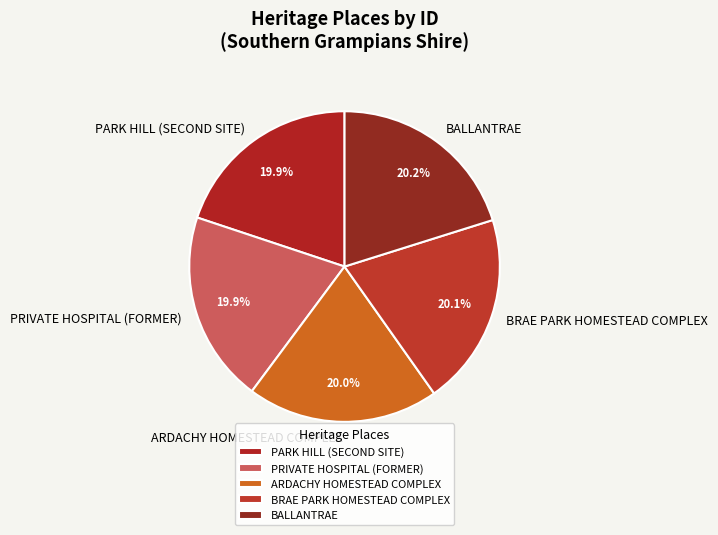

To the nearest percent, what portion does BRAE PARK HOMESTEAD COMPLEX represent?

20%